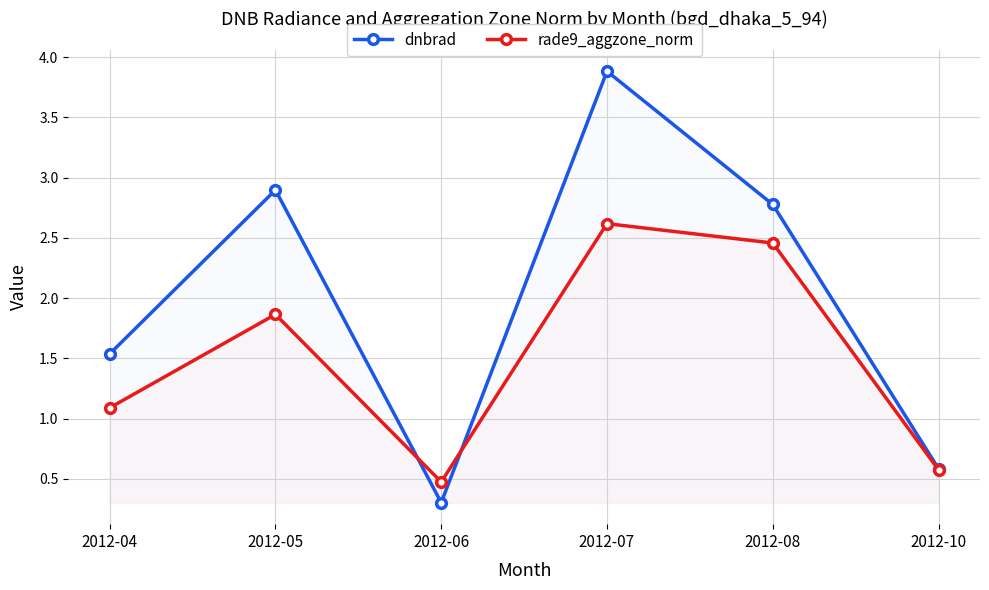

What is the minimum value for dnbrad?

0.3